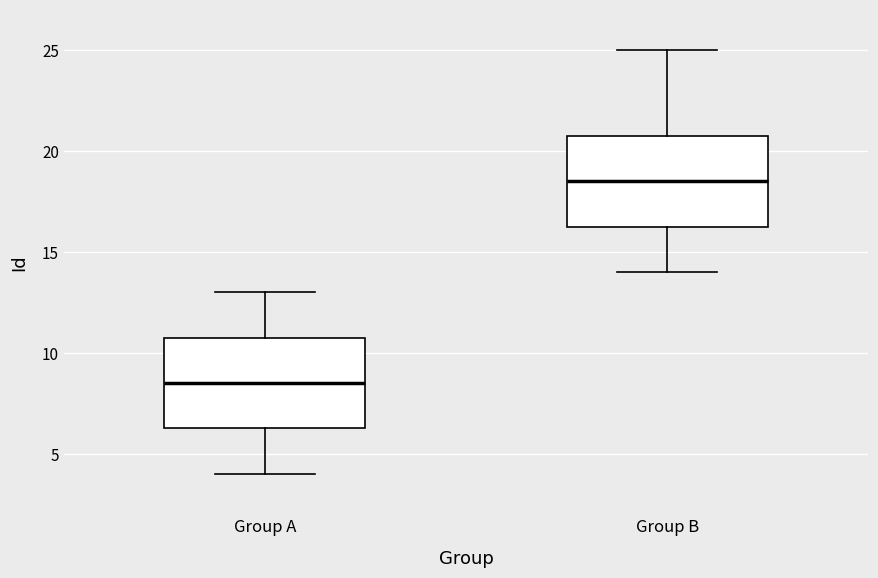

Reading left to right, transcribe this box plot: for each box, give where its median line is, the range the box spans, and where its two whiskers end, as read against the y-axis. The values are not printed on the chart, so give them approximately, as read against the axis.

Group A: median 8.5, box 6.5 to 11.0, whiskers 4.0 to 13.0
Group B: median 18.5, box 16.5 to 21.0, whiskers 14.0 to 25.0